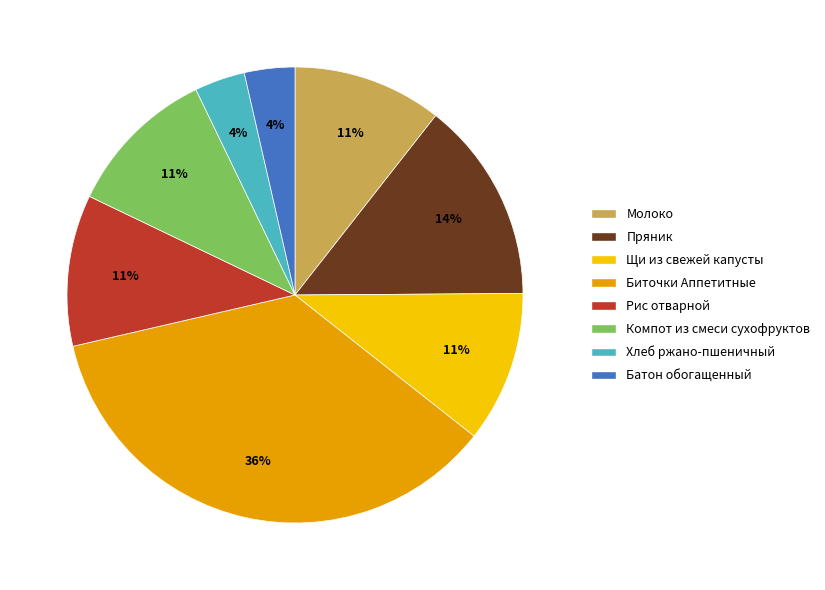

What is the largest slice in the pie chart?

Биточки Аппетитные